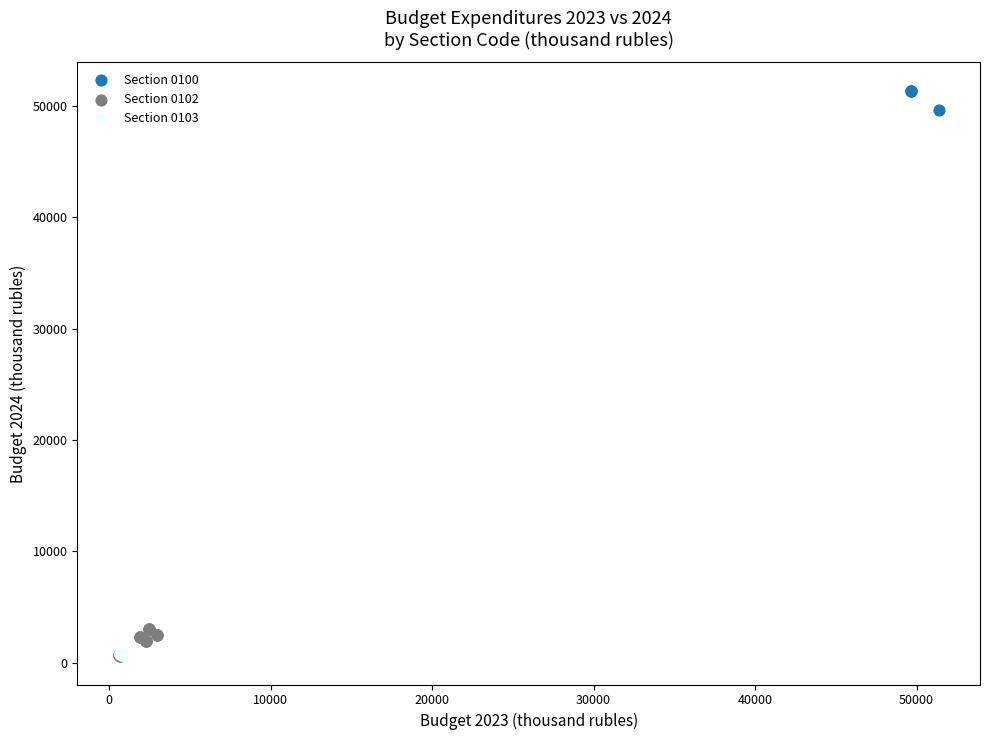

Which series has the widest spread of Y values?

Section 0102